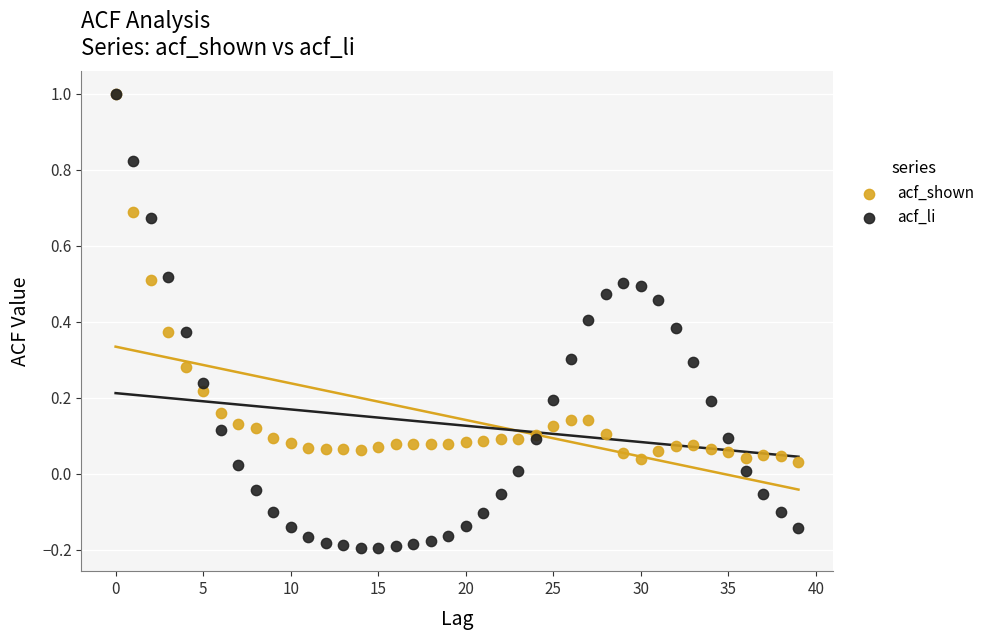

Which series has the largest Y range (max minus min)?

acf_li